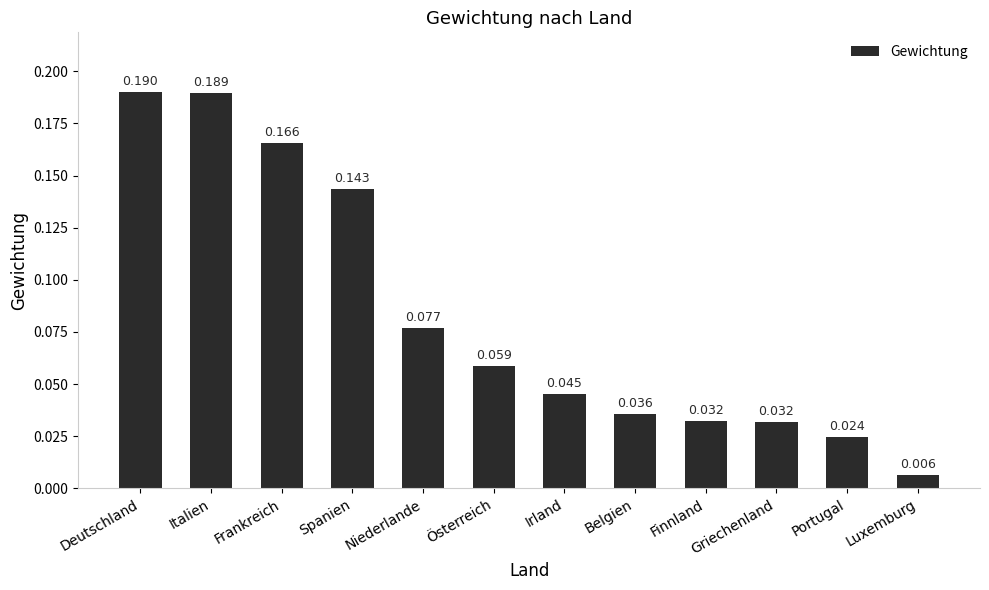

Between Niederlande and Griechenland, which is larger?

Niederlande